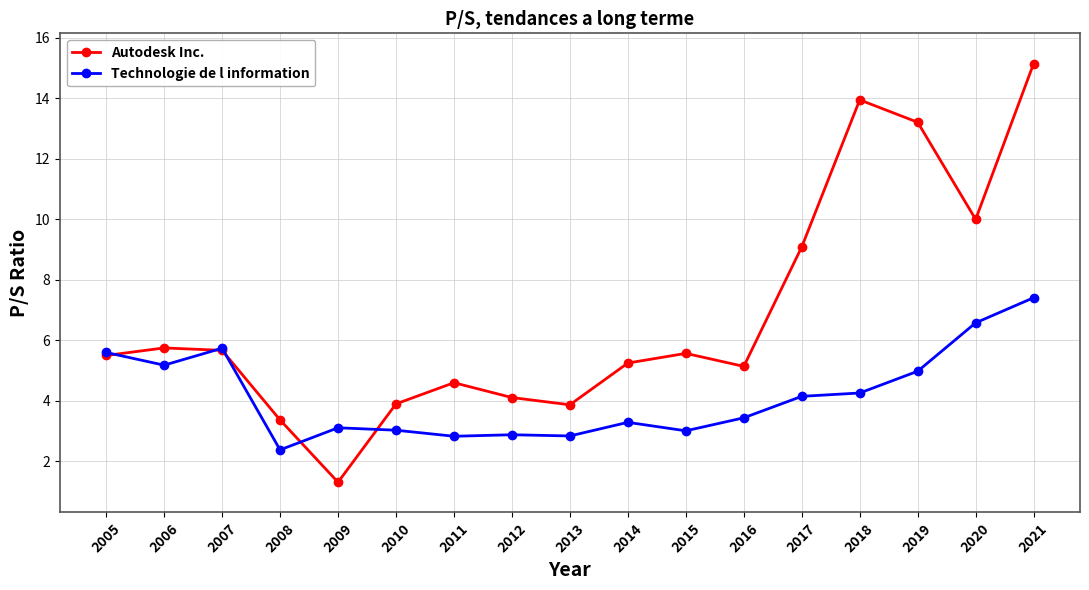

What is the value of the Technologie de l information point at the 16th from the left?

6.6